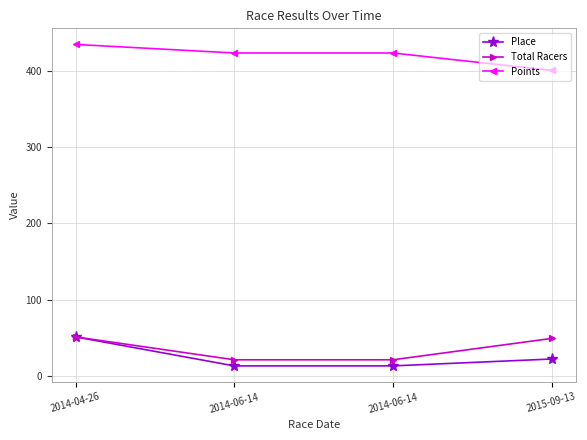

How many values in the Place series are below 22?

2